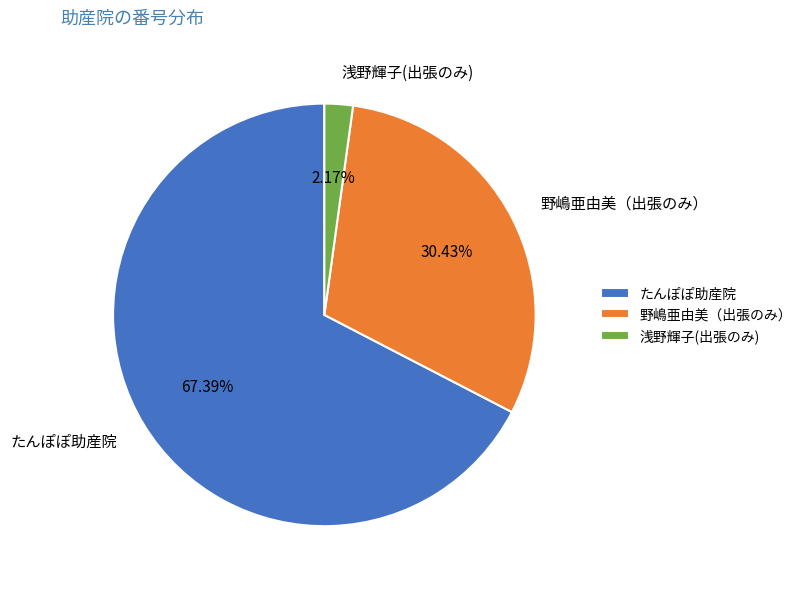

The たんぽぽ助産院 slice represents 67% of the pie. True or false?

True